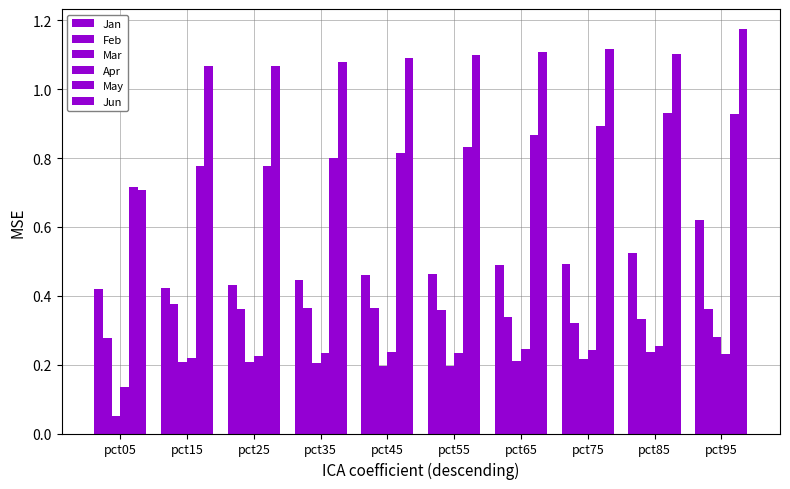

How many bars are there in each group?

6